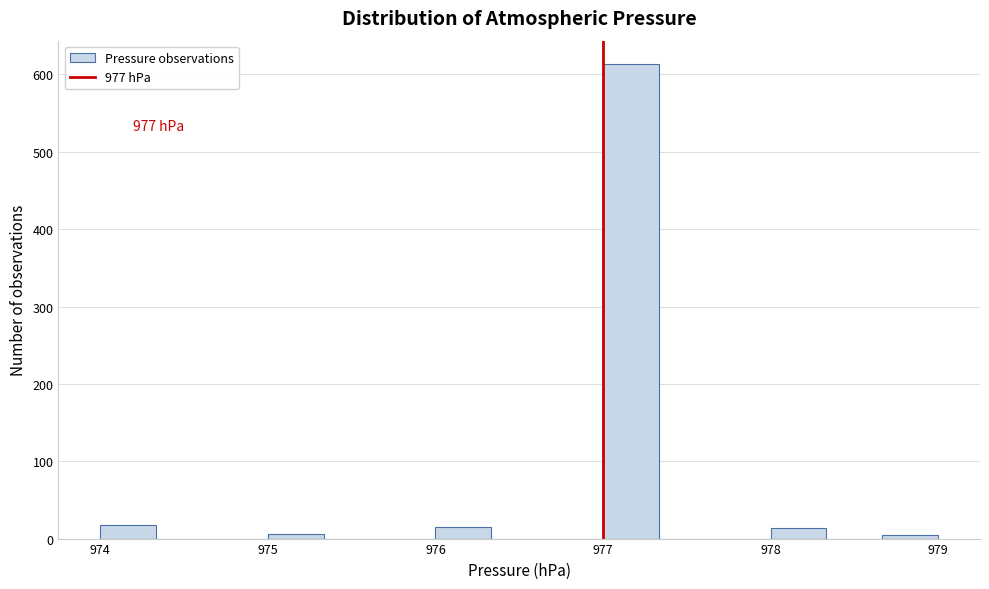

Around what value on the x-axis is the tallest bar? Give the approximate position of its centre, as read against the axis.

977.2